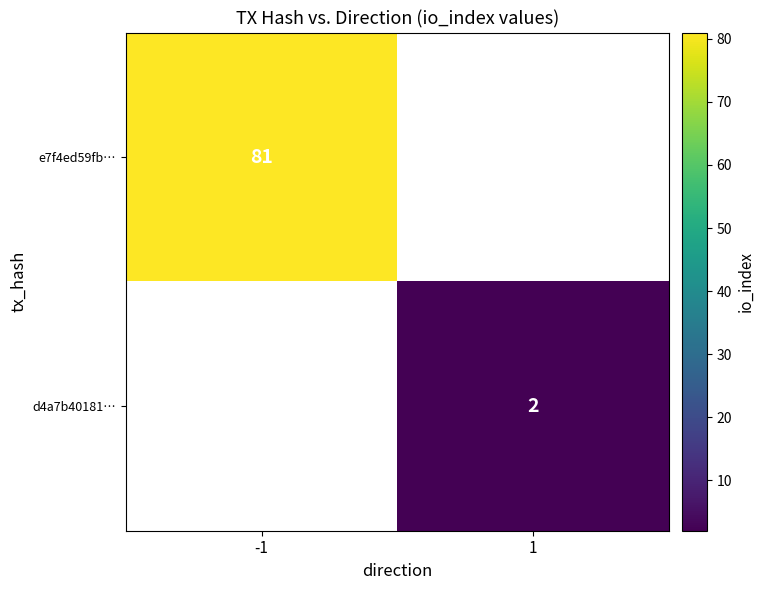

The value of e7f4ed59fb… at -1 is 111.5. True or false?

False